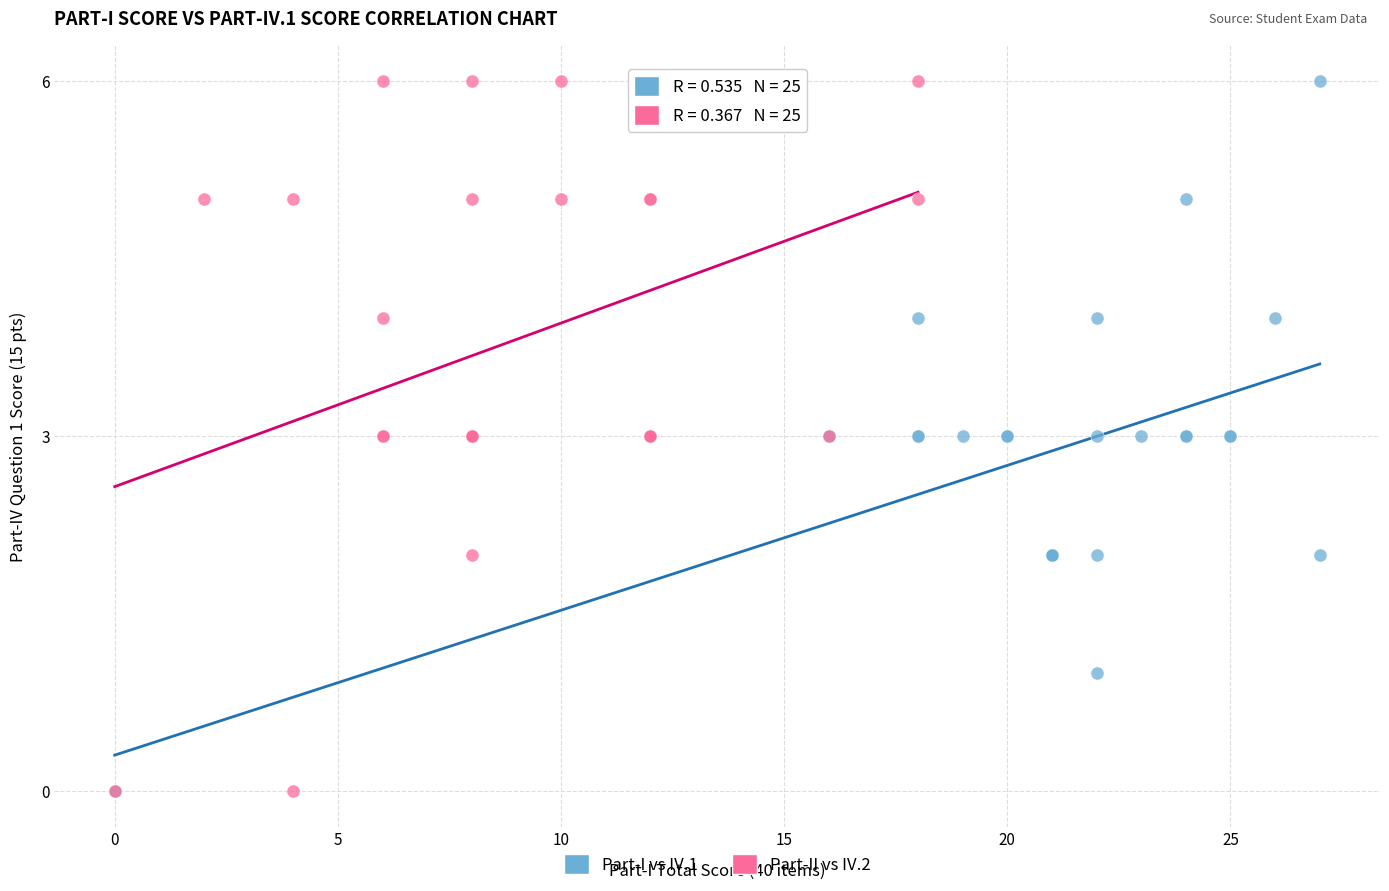

What are all the series names shown in the legend?

Part-I vs IV.1, Part-II vs IV.2